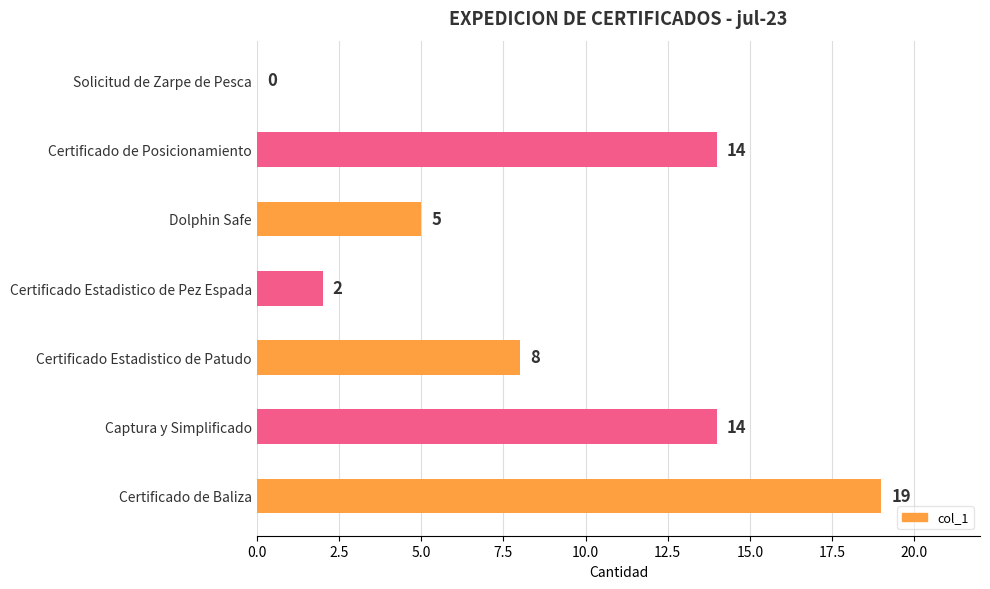

Read the value at Dolphin Safe.

5